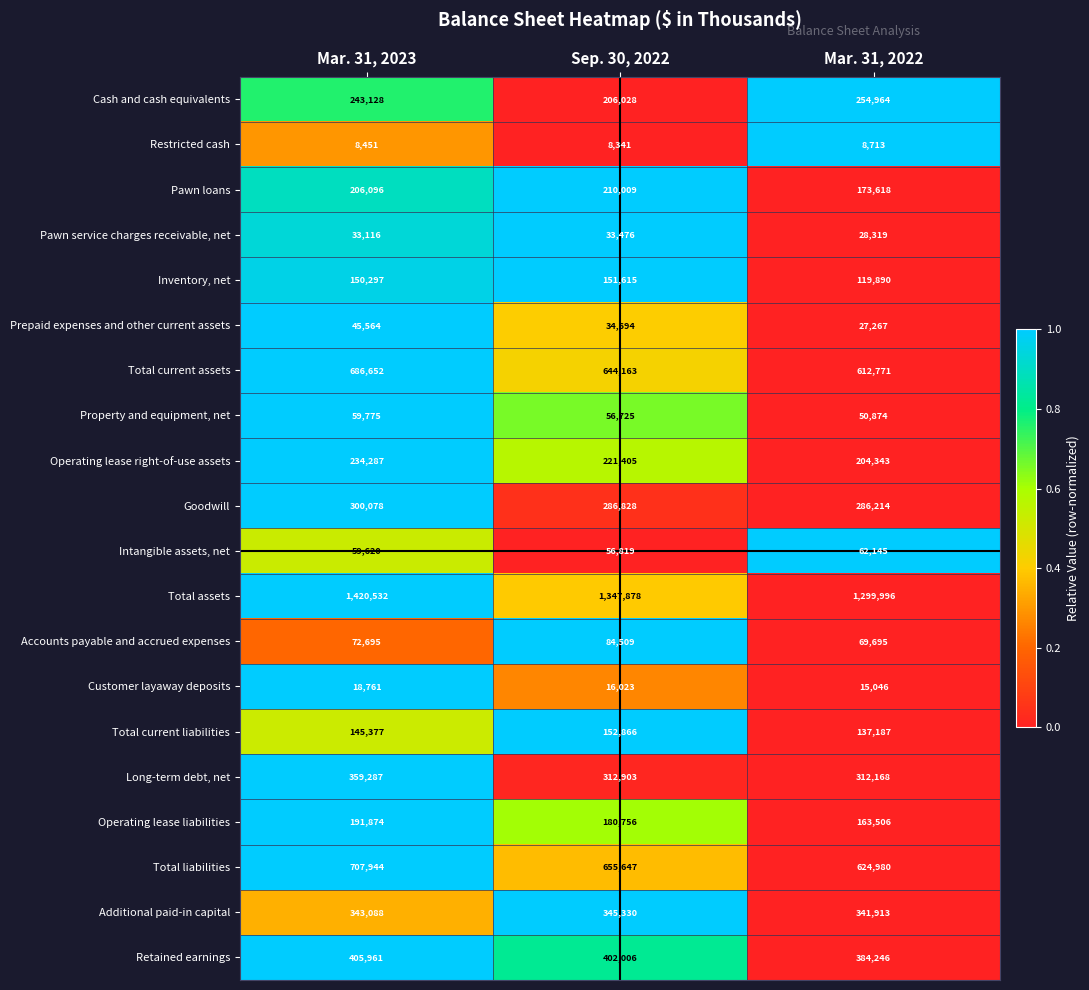

What is the average value of the Operating lease liabilities series?

178712